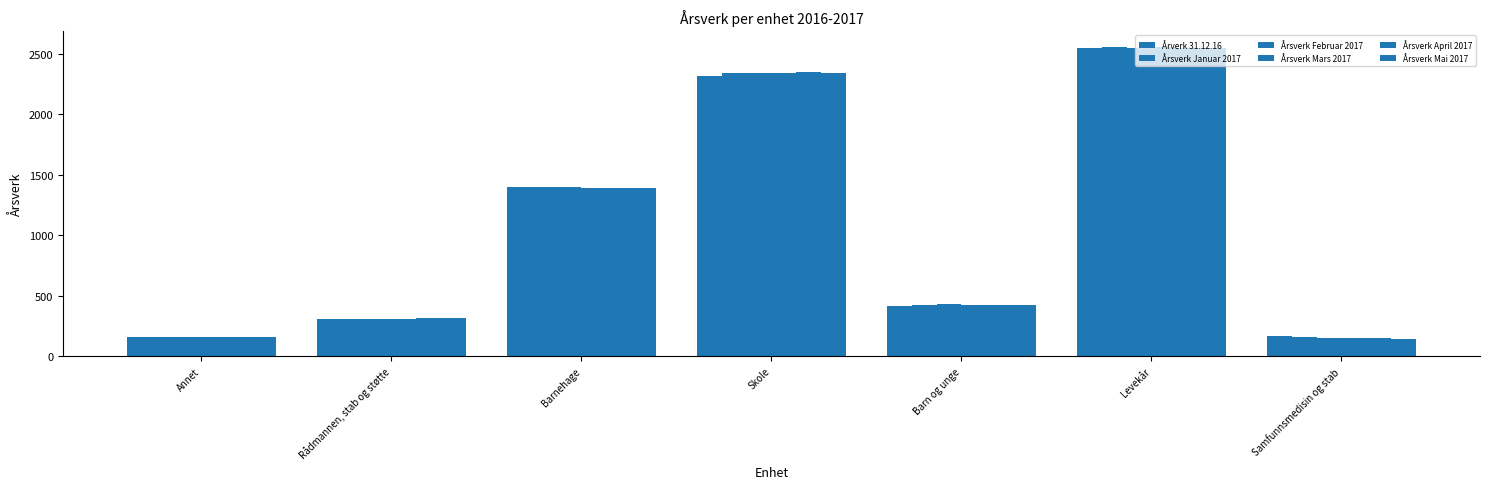

How many distinct data groups are displayed?

6